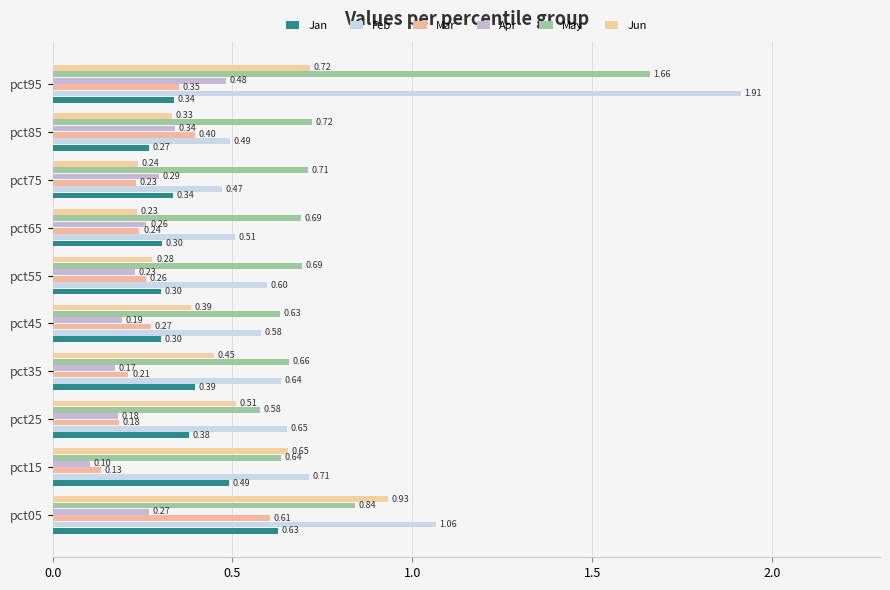

How many categories are shown in the chart?

10